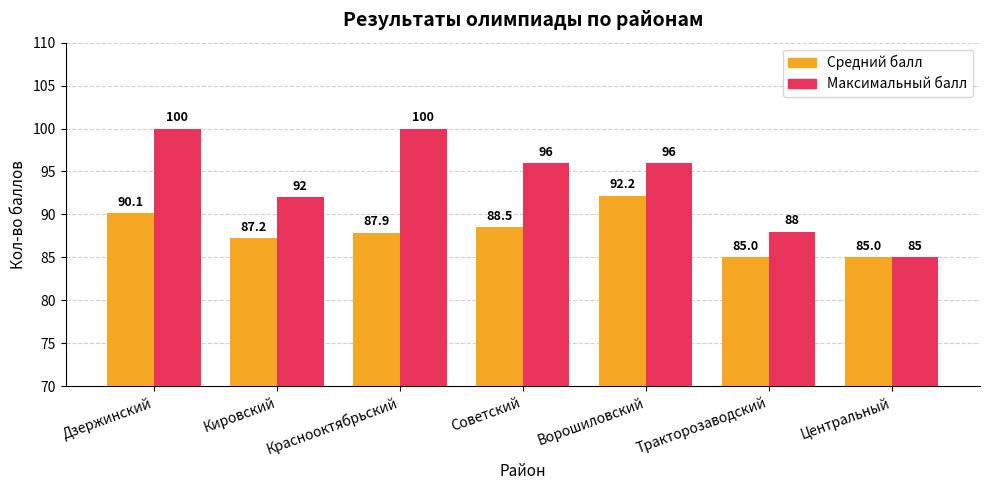

Is it true that Средний балл equals 113.7 at Центральный?

False